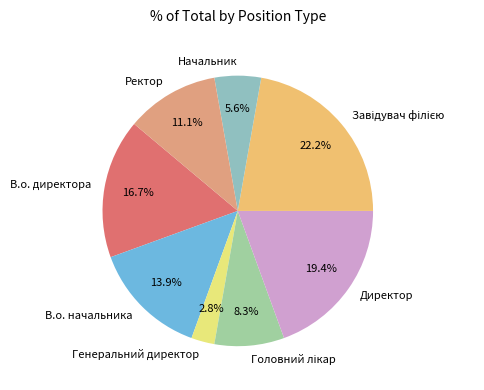

Do В.о. директора and Ректор together represent more than half of the pie?

No